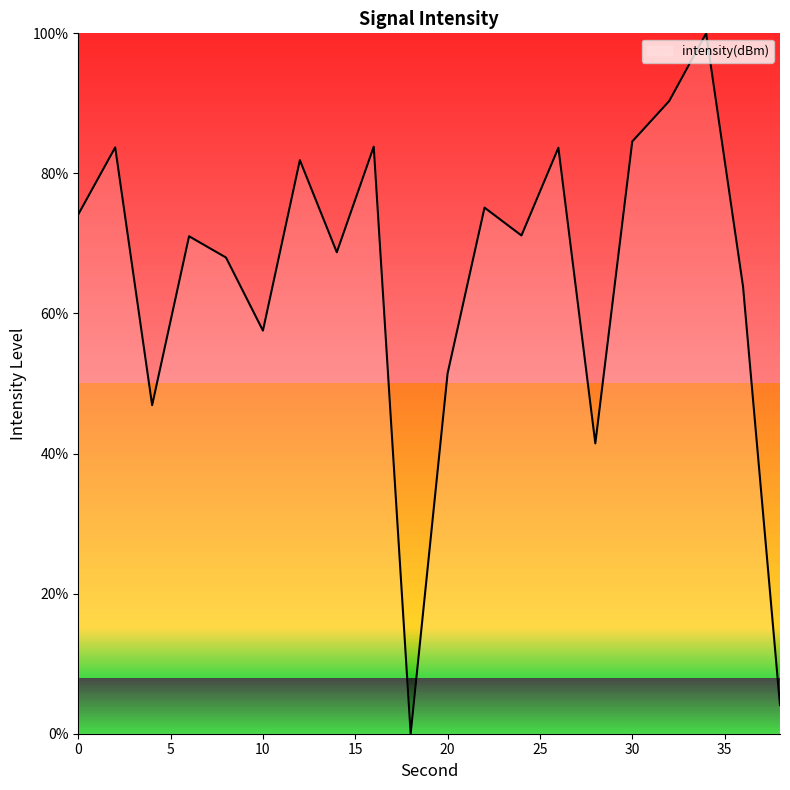

What is the greatest value displayed?

100.0